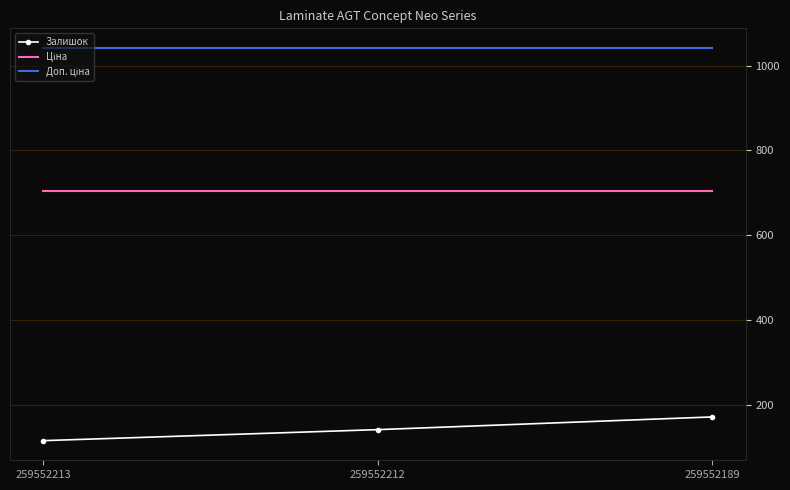

The value of Залишок at 259552212 is 141.0. True or false?

True